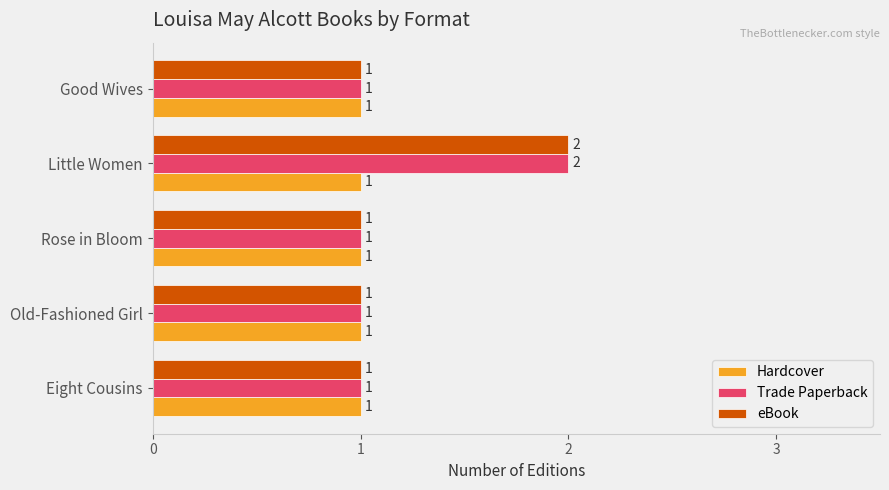

What is the sum of all eBook values?

6